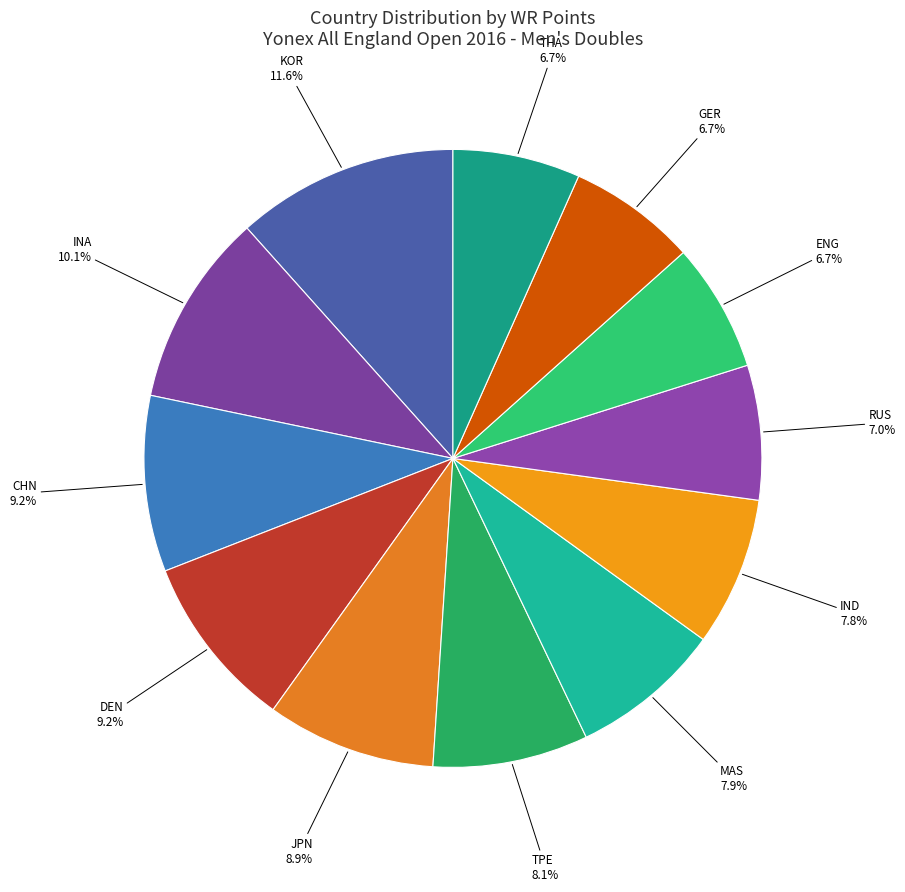

How many segments does this pie chart have?

12